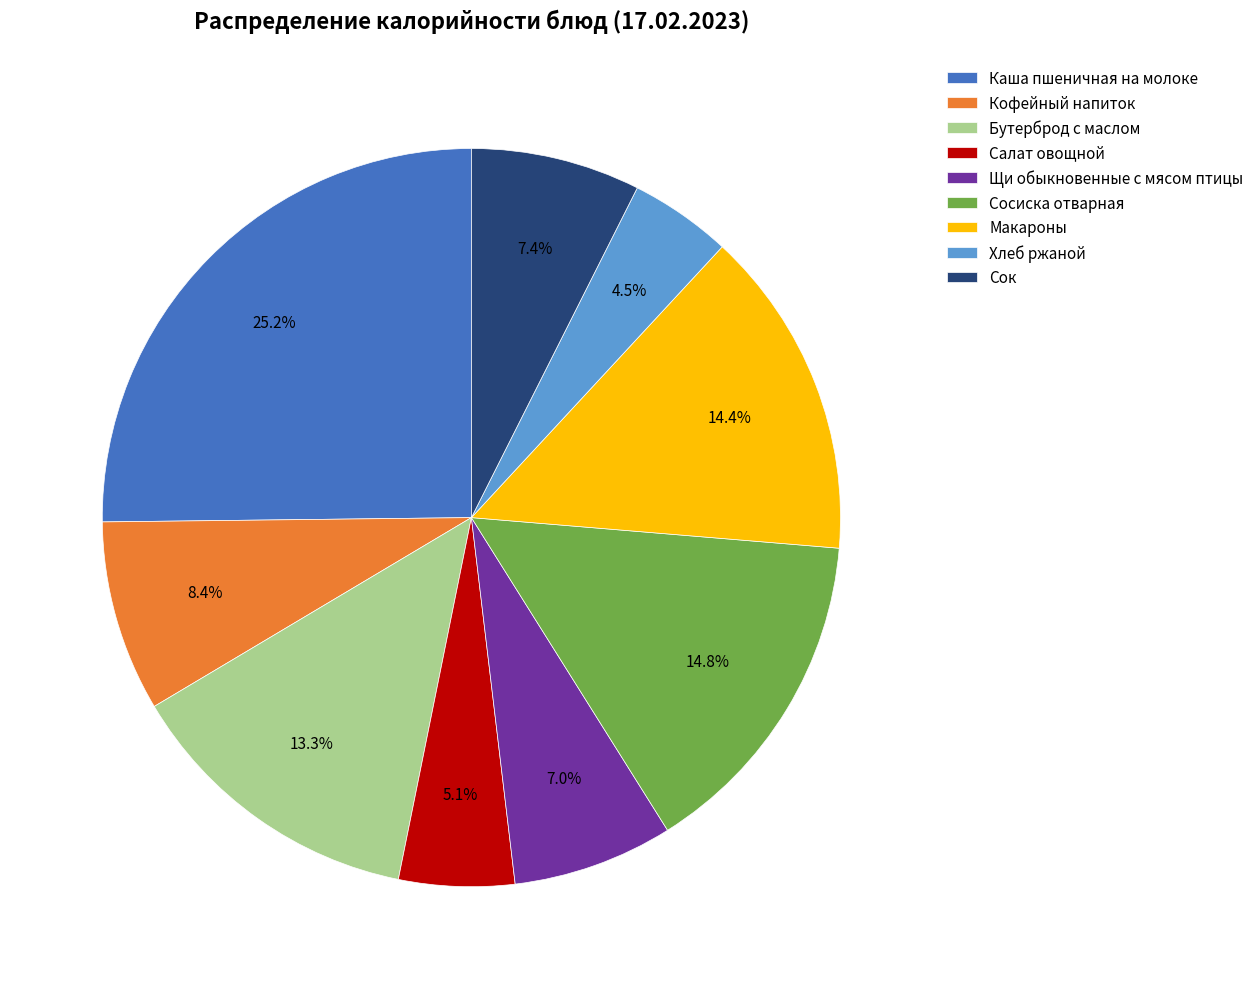

What is the ratio of the value at Хлеб ржаной to the value at Кофейный напиток?

0.5